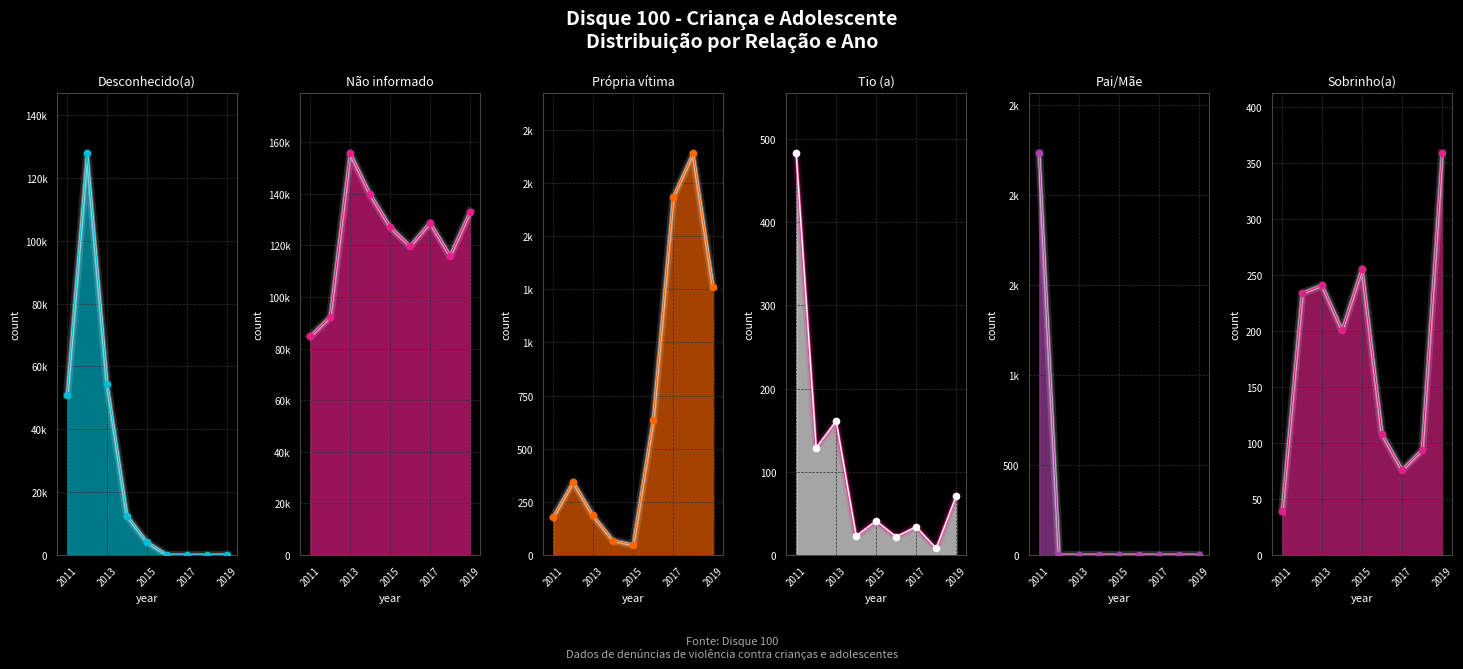

Which series has the largest Y range (max minus min)?

Desconhecido(a)